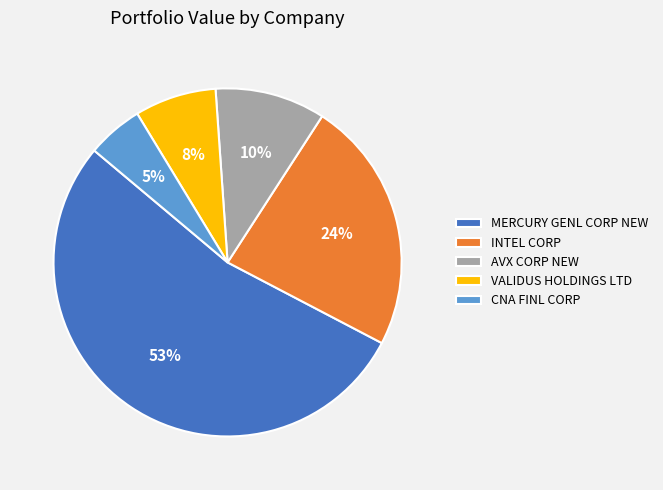

Count the number of slices in the pie.

5